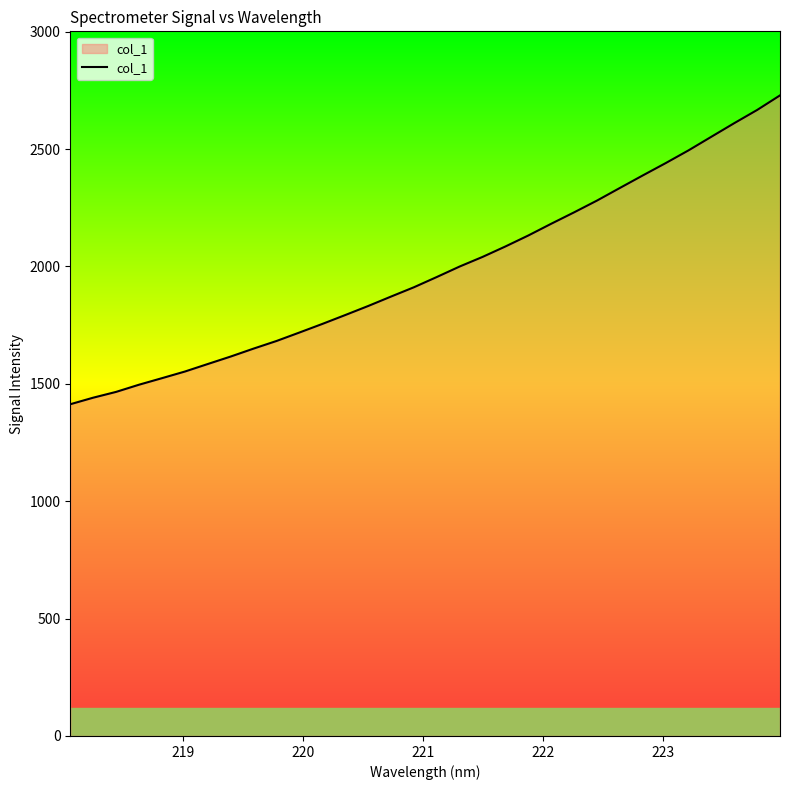

What is the smallest value displayed?

1413.2